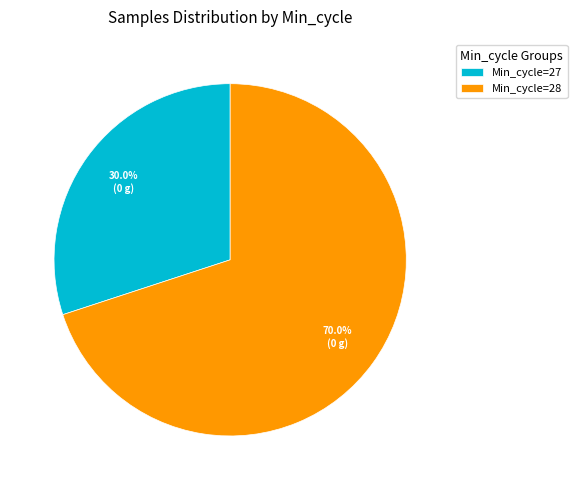

Is there any slice that represents more than half of the pie?

Yes